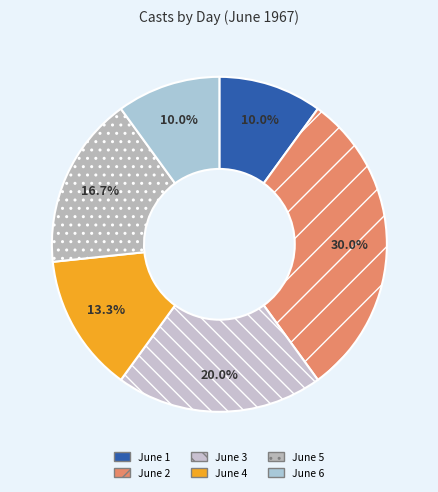

Does any single category account for the majority?

No